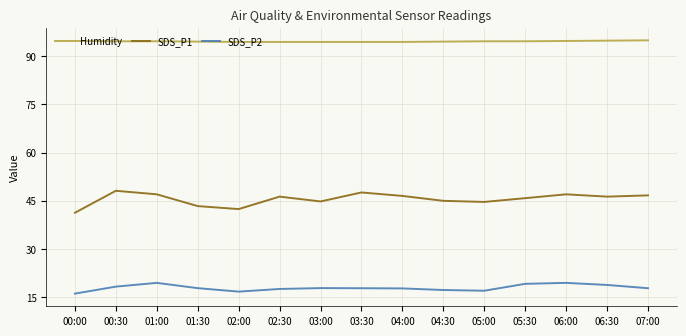

What are all the series names shown in the legend?

Humidity, SDS_P1, SDS_P2